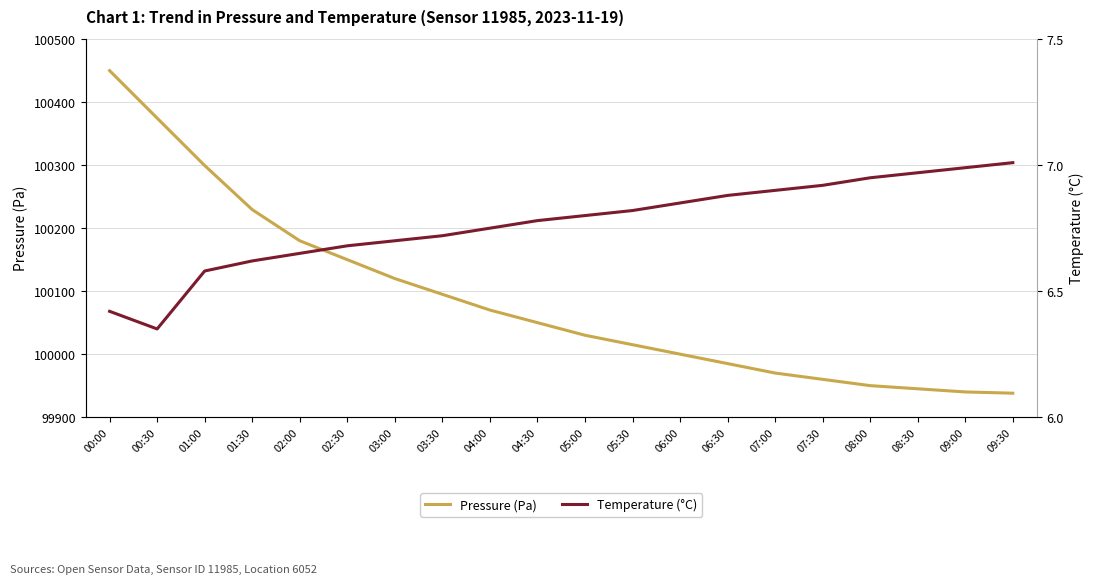

What is the greatest value displayed?

100450.1